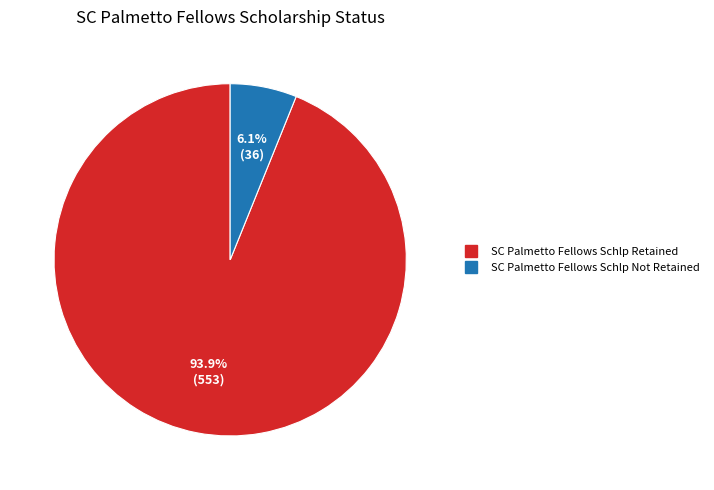

Is it true that SC Palmetto Fellows Schlp Not Retained is 6% of the pie?

True